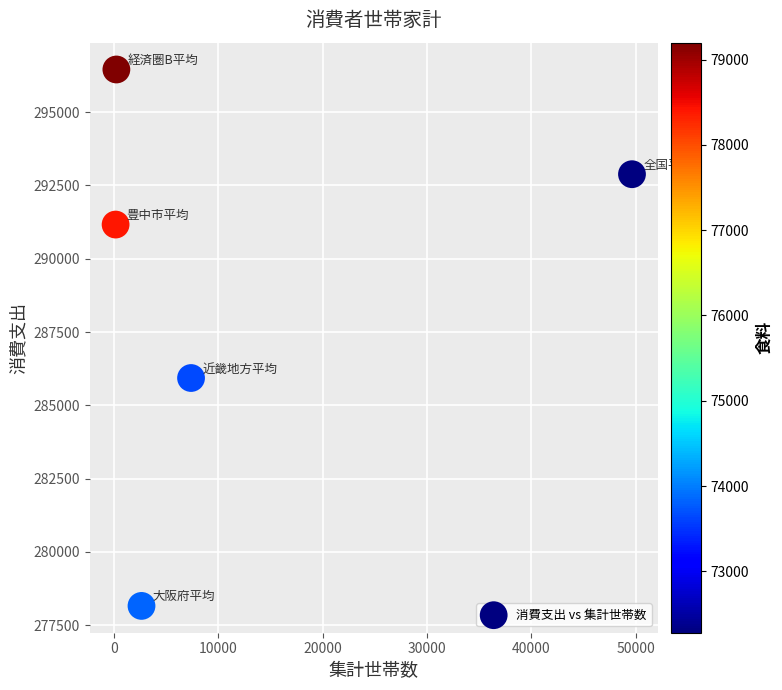

What Y value in the scatter plot is closest to 287307?

285932